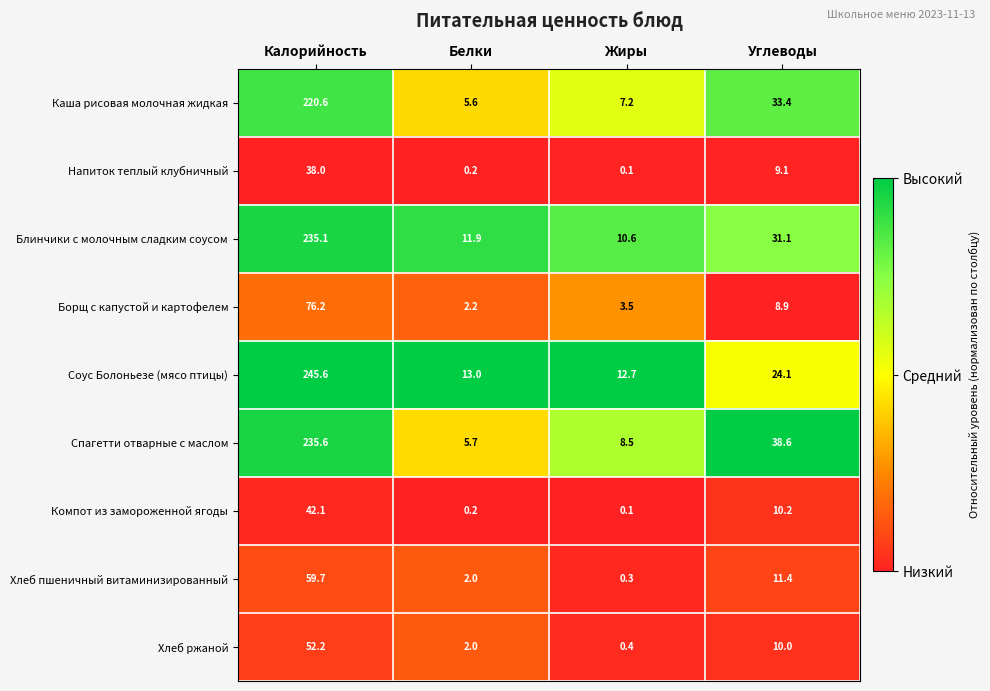

Is it true that Блинчики с молочным сладким соусом equals 31.1 at Углеводы?

True